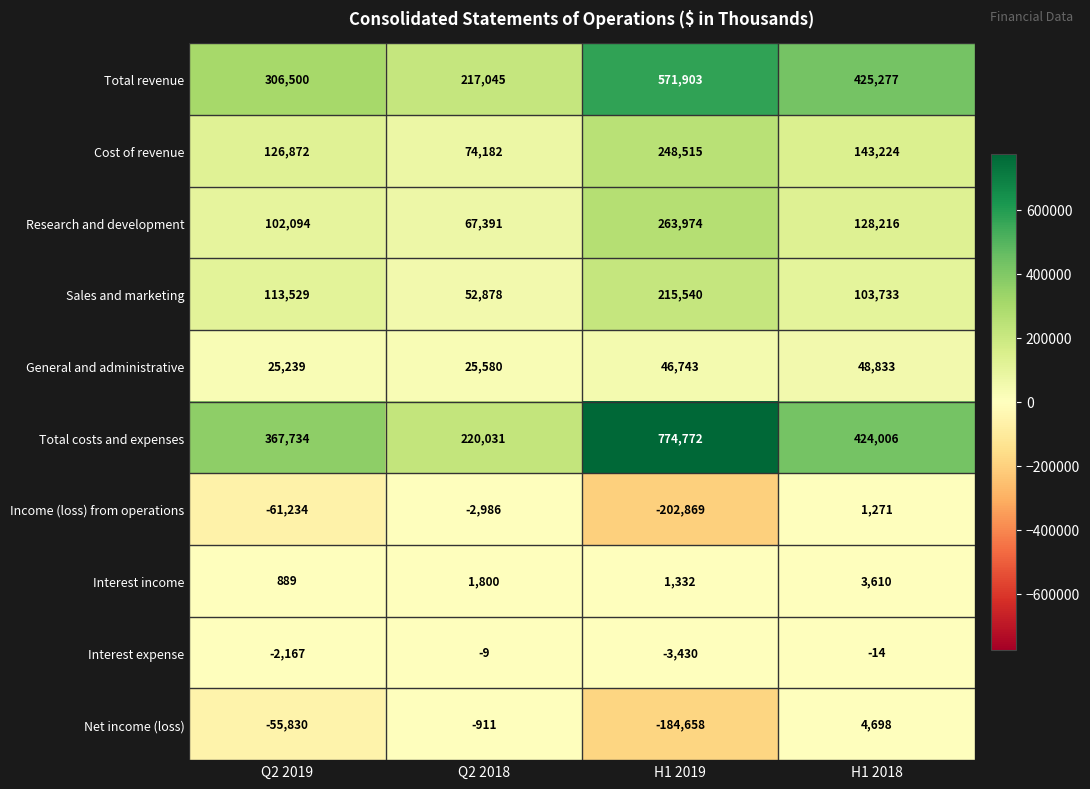

How many data points in Interest expense are less than -14?

2